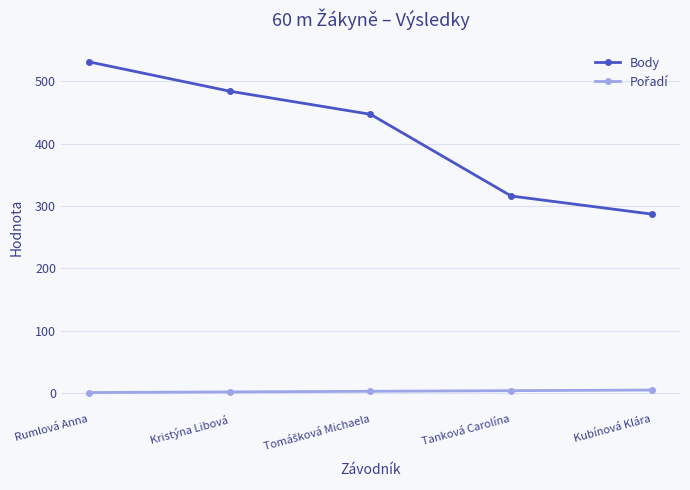

Which series has the largest total across all categories?

Body